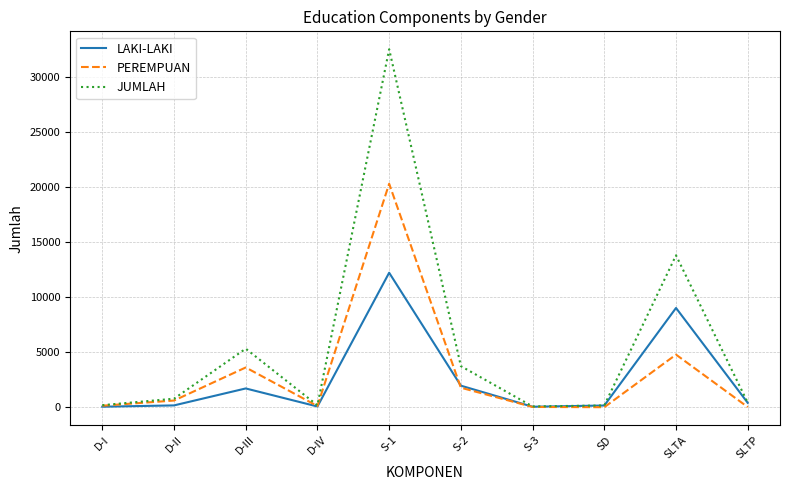

Which series has the largest range (max minus min)?

JUMLAH